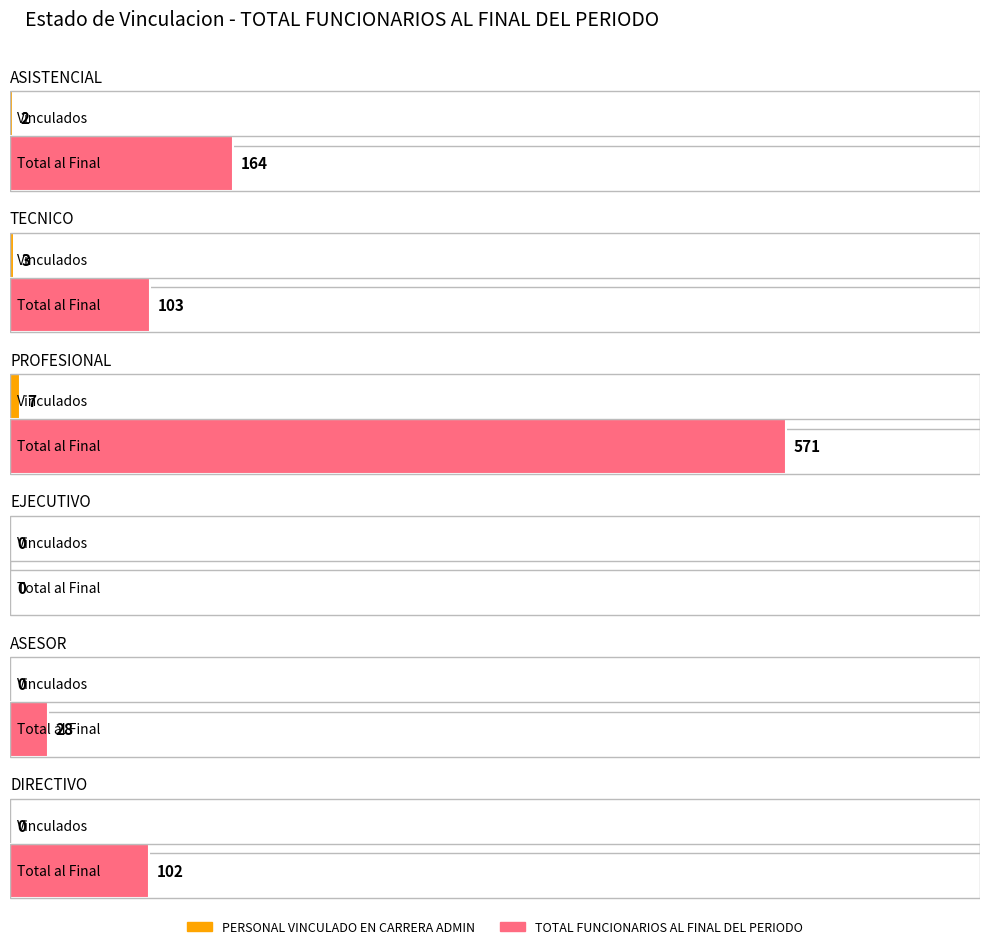

How many PERSONAL VINCULADO EN CARRERA ADMIN values are between 0 and 3?

5